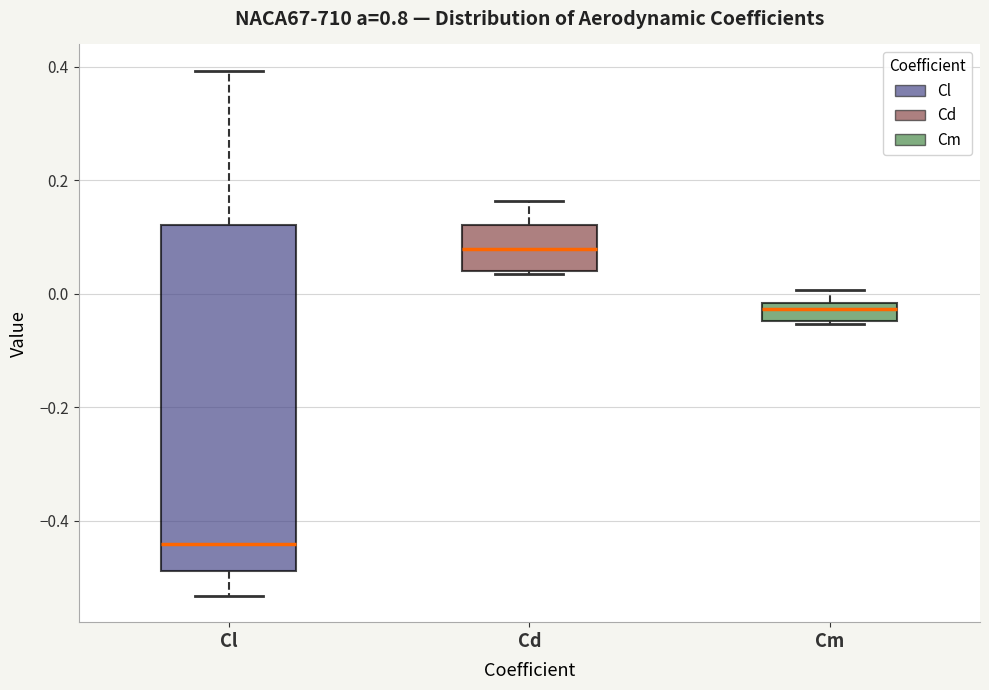

Reading left to right, read every box against the y-axis: the position of its median line, the range the box covers, and the ends of its whiskers. The values are not printed on the chart, so give them approximately, as read against the axis.

Cl: median -0.44, box -0.48 to 0.12, whiskers -0.54 to 0.40
Cd: median 0.08, box 0.04 to 0.12, whiskers 0.04 (just below the box's lower edge) to 0.16
Cm: median -0.02 (inside the box), box -0.04 to -0.02, whiskers -0.06 to 0.00